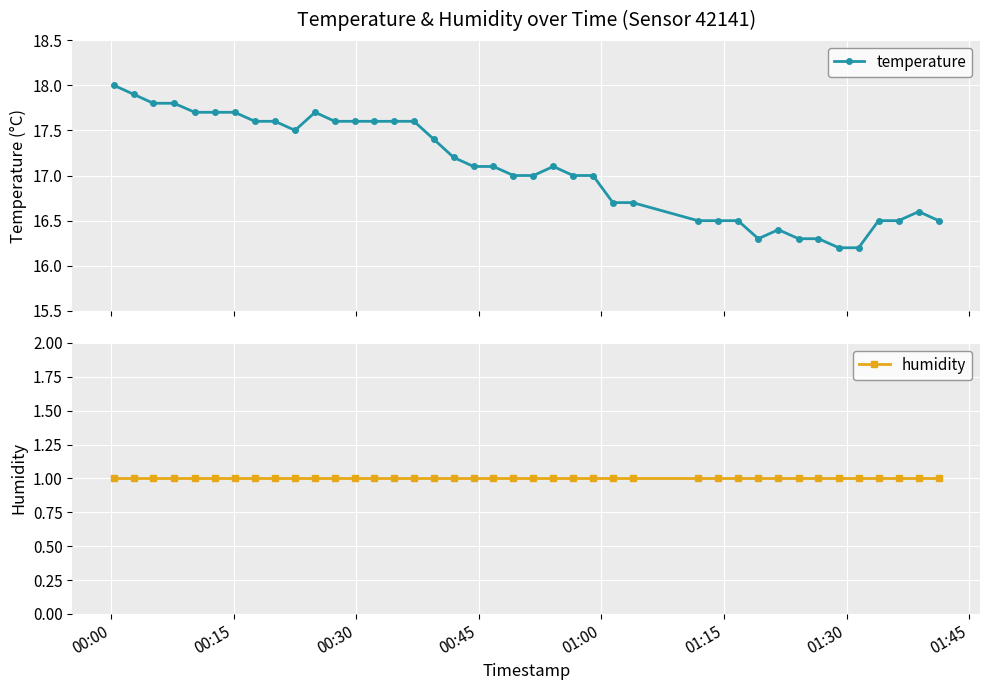

How many lines are shown in the chart?

2